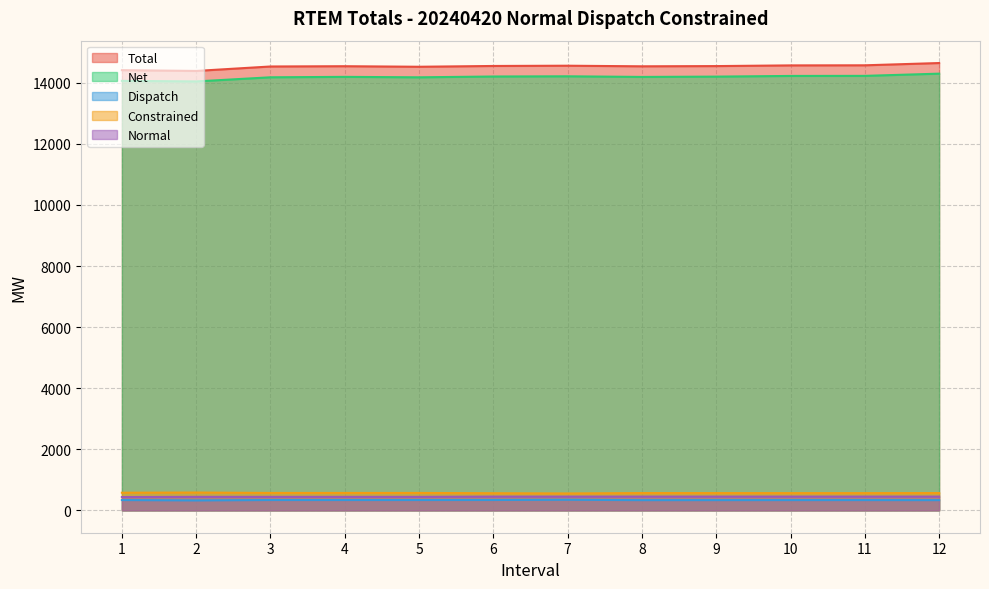

How many interior local valleys does the Dispatch series have?

2